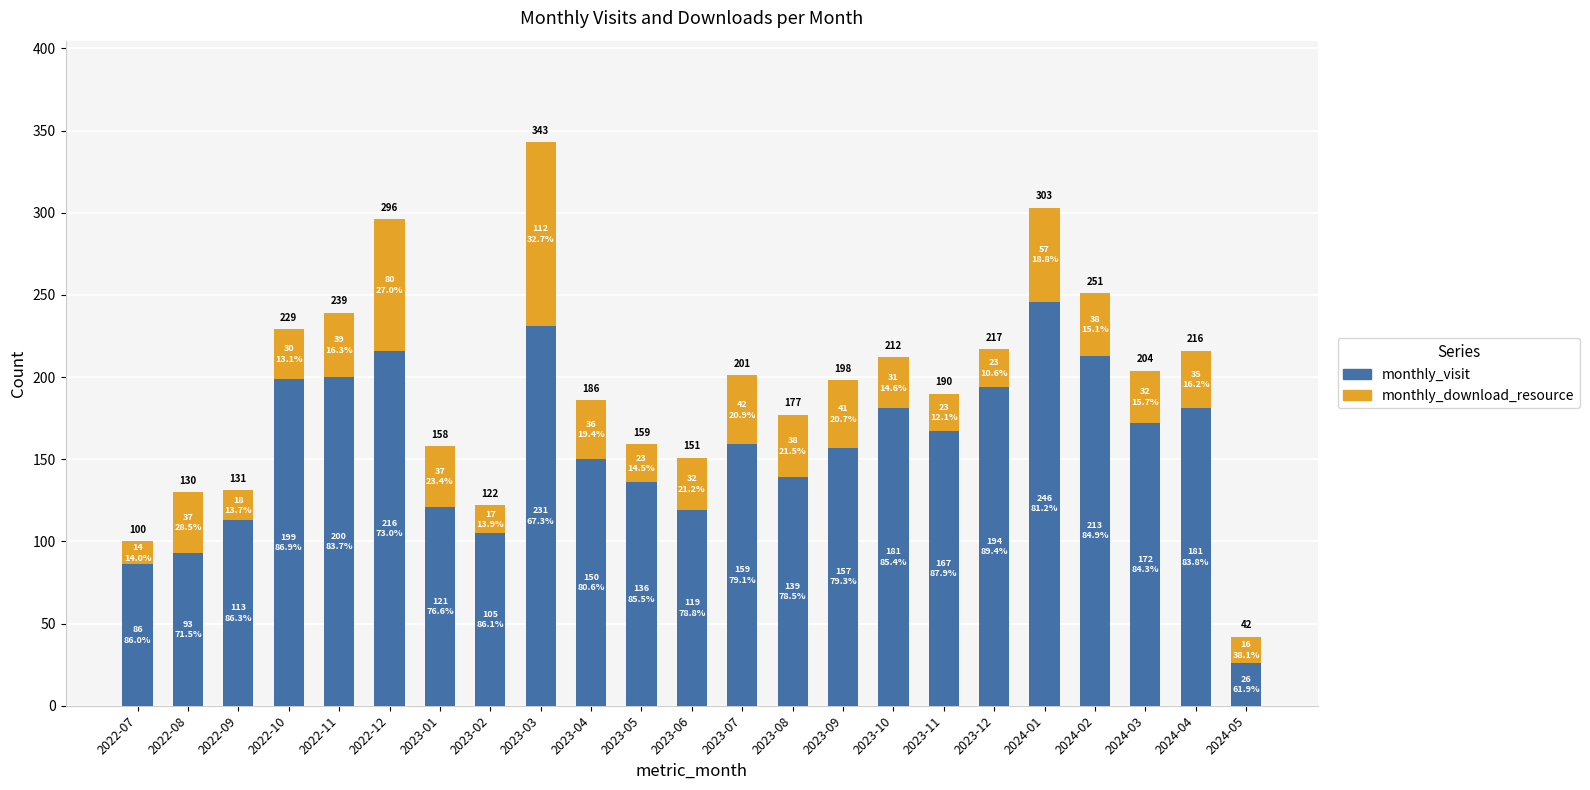

What are all the series names shown in the legend?

monthly_visit, monthly_download_resource